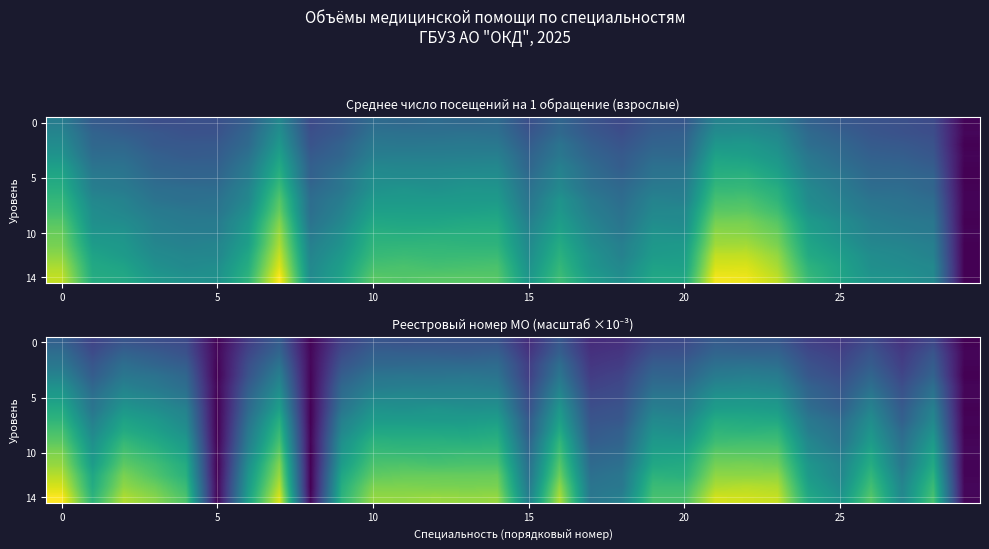

Which series has the widest spread of values?

row_14